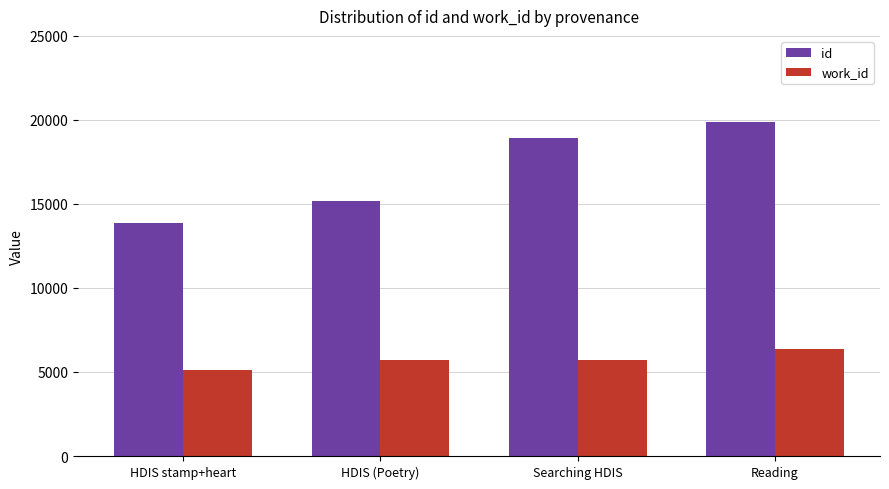

What is the average value of the id series?

16949